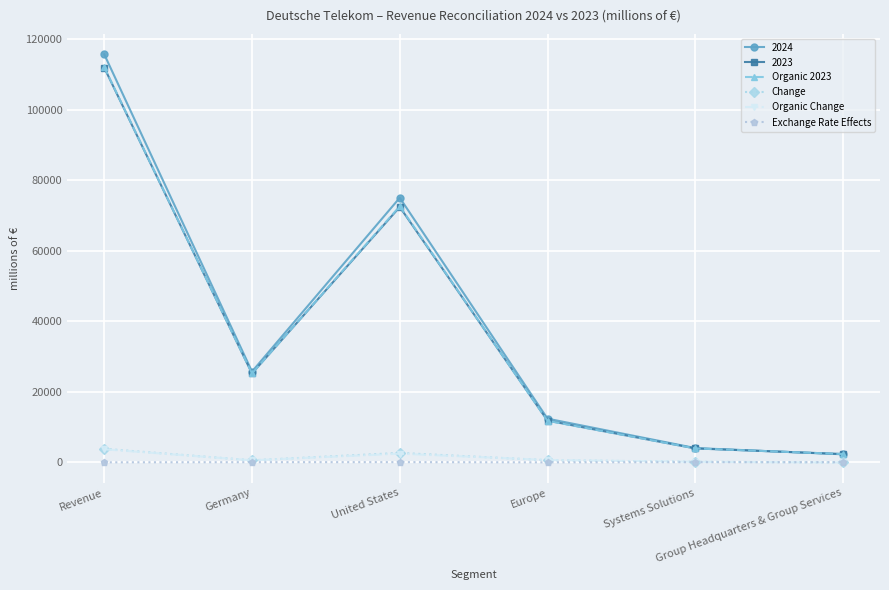

True or false: 2024 has more than 1 points higher than both neighbors.

False